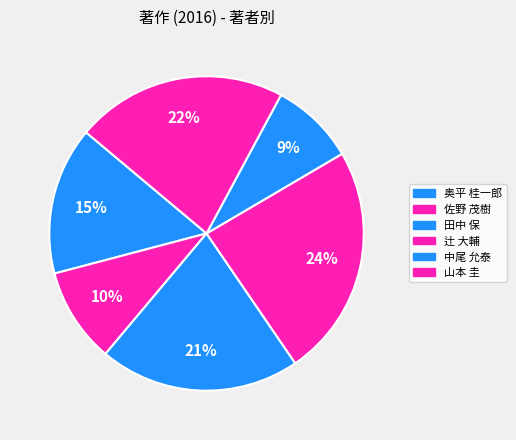

True or false: 奥平 桂一郎 accounts for 5% of the total.

False